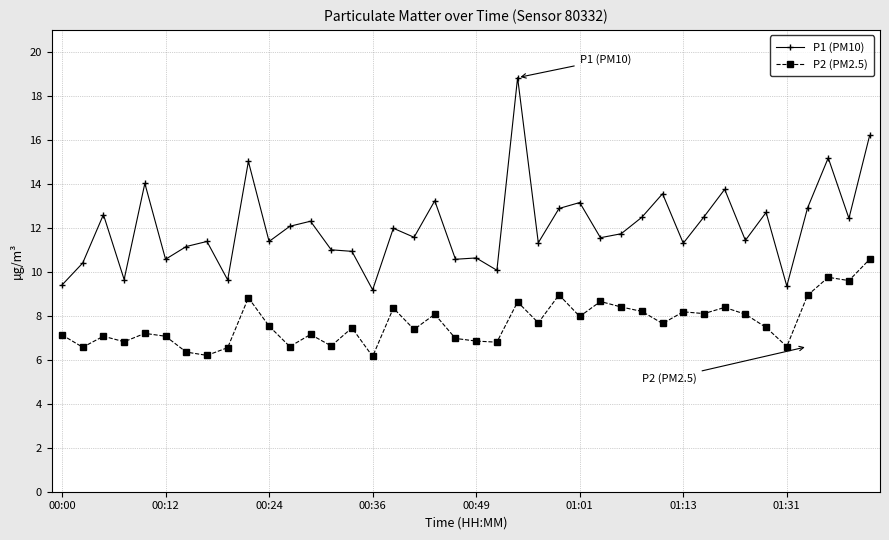

What is the value of the P1 (PM10) point at the 13th from the left?

12.3